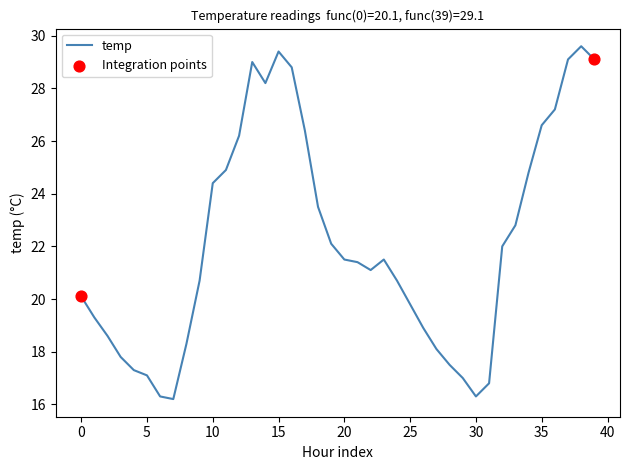

What is the minimum value shown in the chart?

16.2